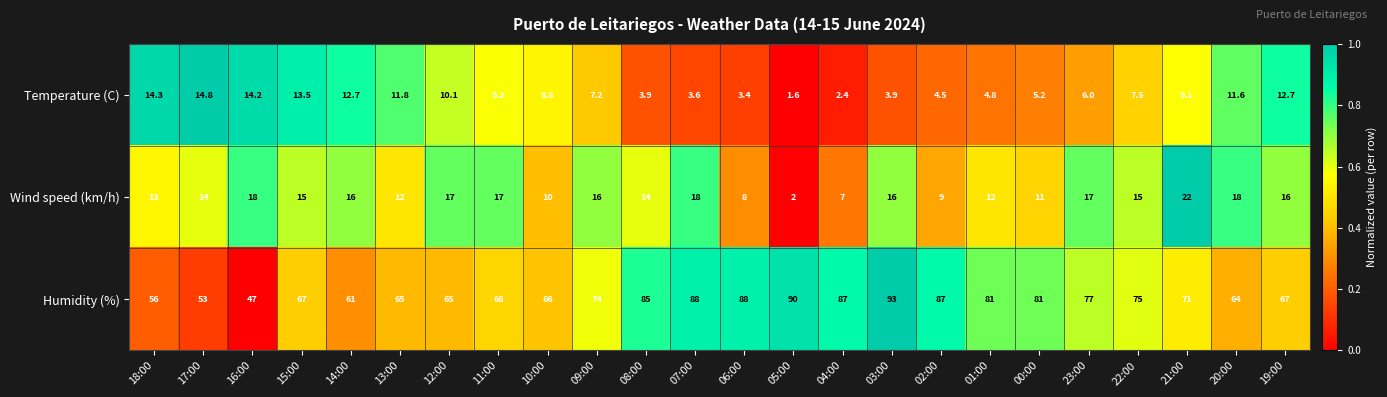

At 02:00, list the series in order from largest to smallest.

Humidity (%), Wind speed (km/h), Temperature (C)